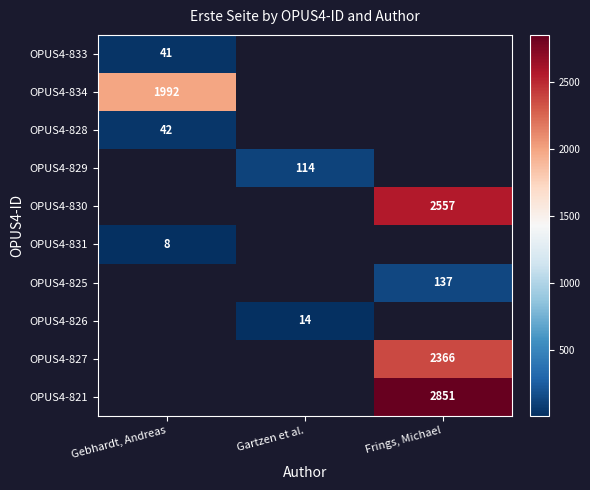

The OPUS4-825 series shows 232 at Frings, Michael. True or false?

False